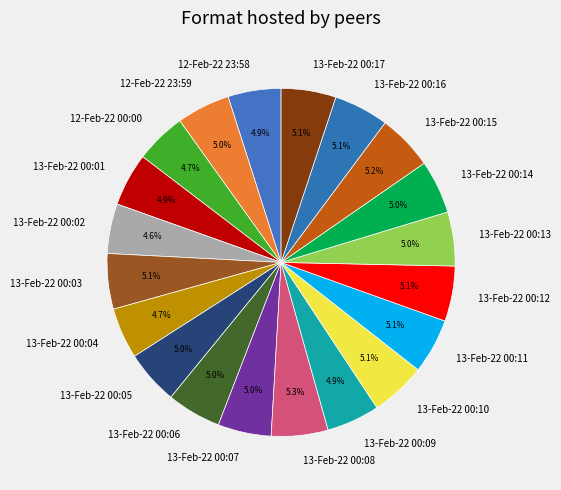

How many segments does this pie chart have?

20